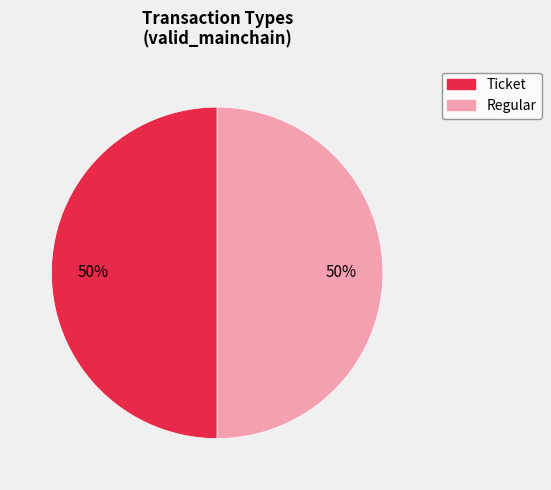

Is the sum of Regular and Ticket greater than half?

Yes